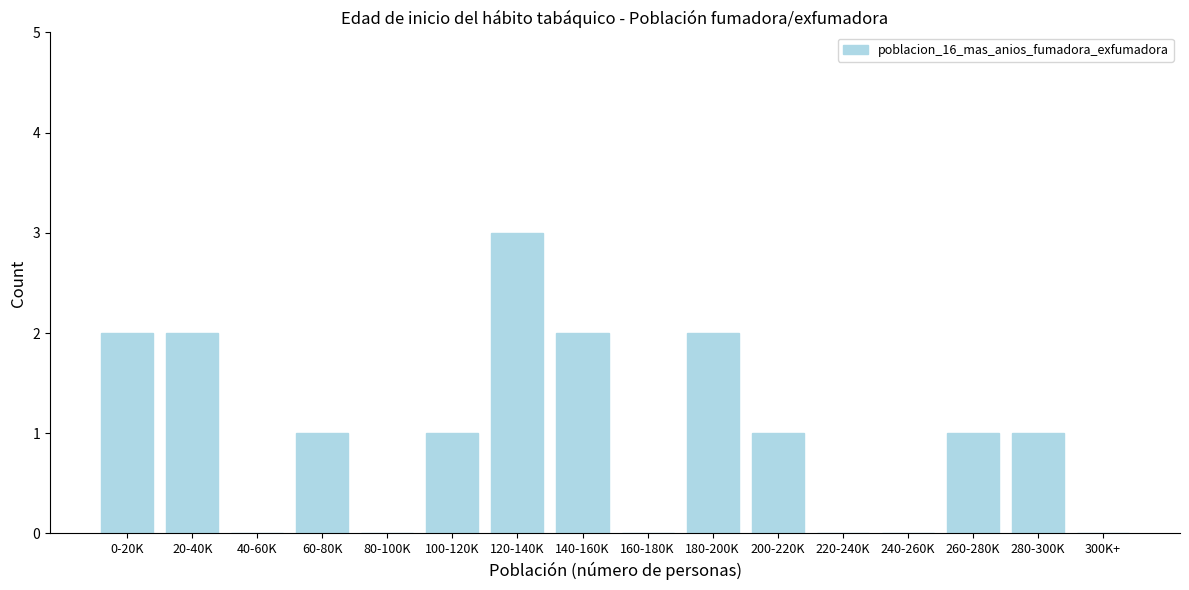

Reading left to right, what are all the values shown in this chart?

0-20K=2	20-40K=2	40-60K=0	60-80K=1	80-100K=0	100-120K=1	120-140K=3	140-160K=2	160-180K=0	180-200K=2	200-220K=1	220-240K=0	240-260K=0	260-280K=1	280-300K=1	300K+=0